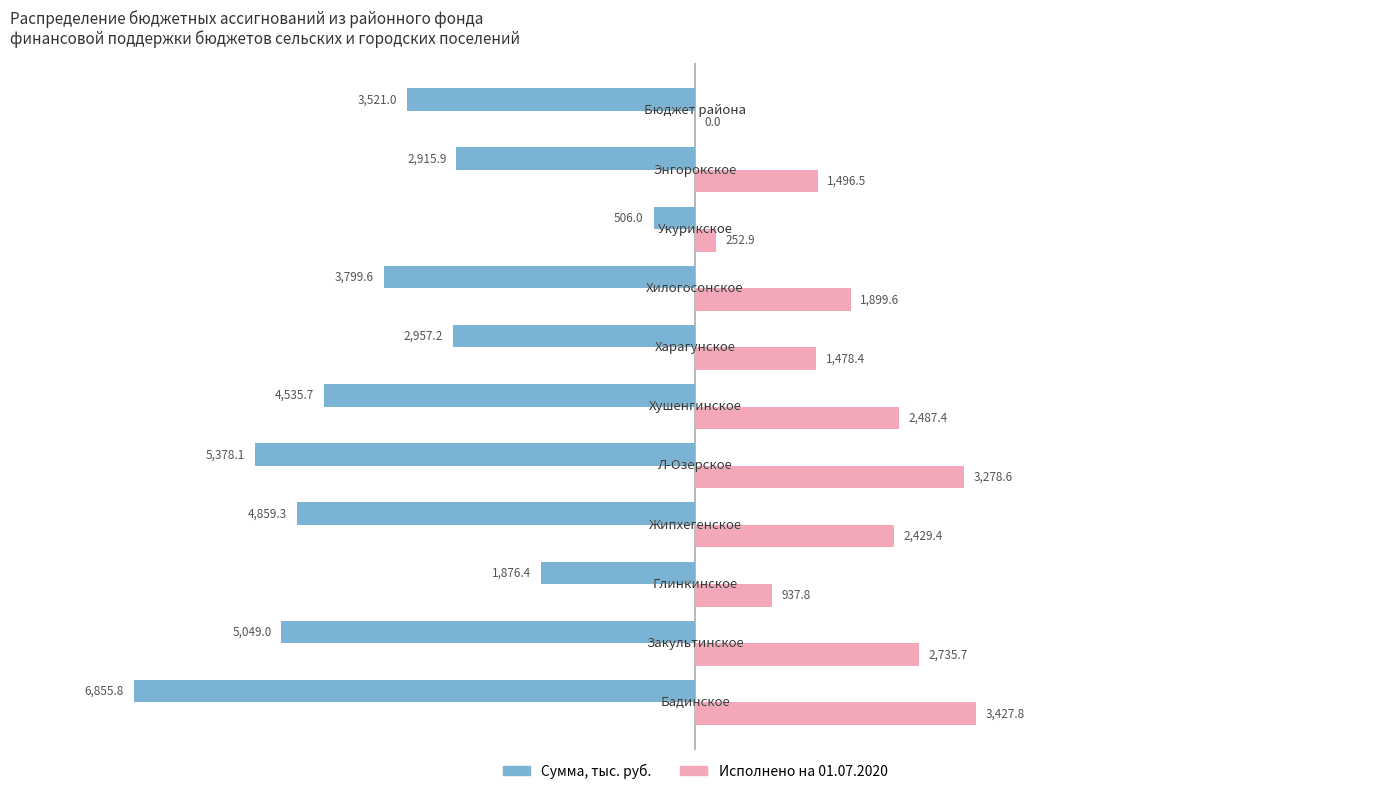

How many categories are shown in the chart?

11